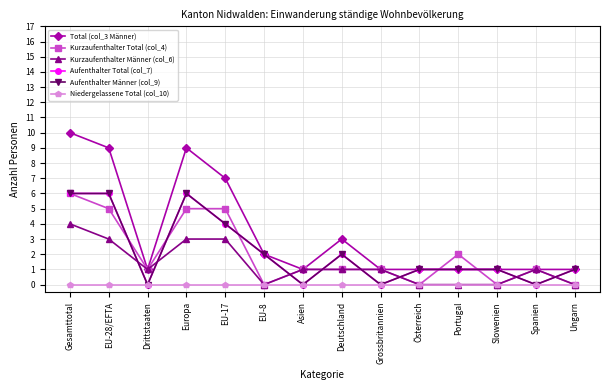

Reading right to left, transcribe all the data shown in this chart.

Total (col_3 Männer): Ungarn=1	Spanien=1	Slowenien=1	Portugal=1	Österreich=1	Grossbritannien=1	Deutschland=3	Asien=1	EU-8=2	EU-17=7	Europa=9	Drittstaaten=1	EU-28/EFTA=9	Gesamttotal=10
Kurzaufenthalter Total (col_4): Ungarn=0	Spanien=1	Slowenien=0	Portugal=2	Österreich=0	Grossbritannien=1	Deutschland=1	Asien=1	EU-8=0	EU-17=5	Europa=5	Drittstaaten=1	EU-28/EFTA=5	Gesamttotal=6
Kurzaufenthalter Männer (col_6): Ungarn=0	Spanien=1	Slowenien=0	Portugal=0	Österreich=0	Grossbritannien=1	Deutschland=1	Asien=1	EU-8=0	EU-17=3	Europa=3	Drittstaaten=1	EU-28/EFTA=3	Gesamttotal=4
Aufenthalter Total (col_7): Ungarn=1	Spanien=0	Slowenien=1	Portugal=1	Österreich=1	Grossbritannien=0	Deutschland=2	Asien=0	EU-8=2	EU-17=4	Europa=6	Drittstaaten=0	EU-28/EFTA=6	Gesamttotal=6
Aufenthalter Männer (col_9): Ungarn=1	Spanien=0	Slowenien=1	Portugal=1	Österreich=1	Grossbritannien=0	Deutschland=2	Asien=0	EU-8=2	EU-17=4	Europa=6	Drittstaaten=0	EU-28/EFTA=6	Gesamttotal=6
Niedergelassene Total (col_10): Ungarn=0	Spanien=0	Slowenien=0	Portugal=0	Österreich=0	Grossbritannien=0	Deutschland=0	Asien=0	EU-8=0	EU-17=0	Europa=0	Drittstaaten=0	EU-28/EFTA=0	Gesamttotal=0